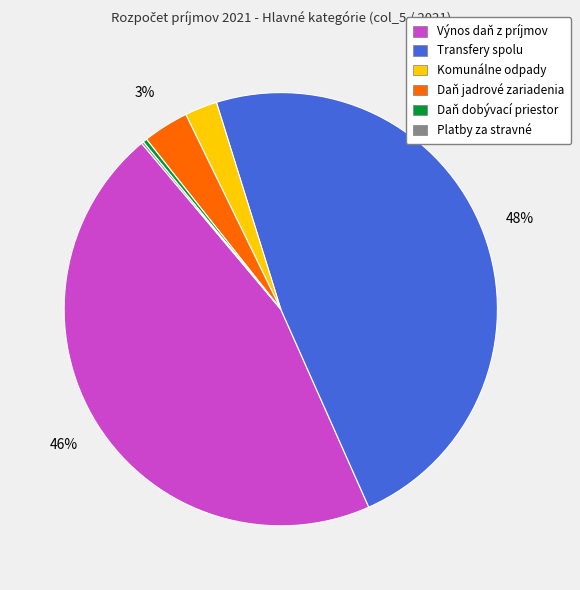

To the nearest percent, what is the difference between the largest and smallest slice percentages?

48%